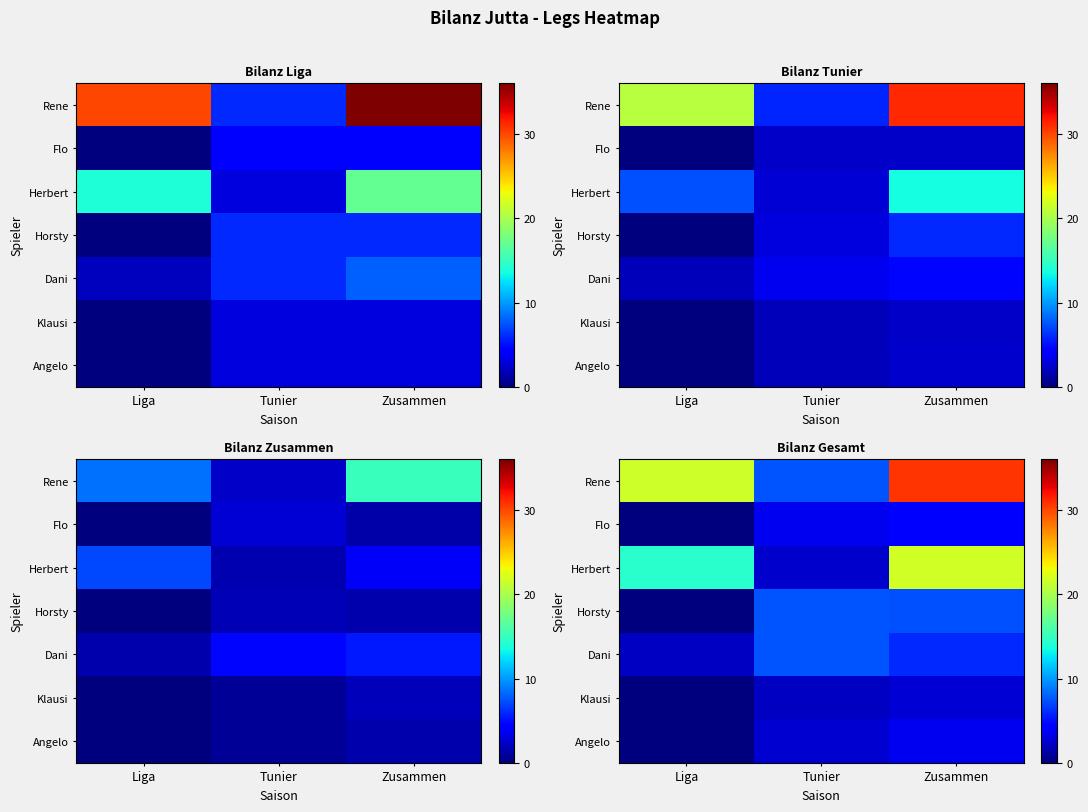

At how many categories does at least one series exceed 4?

3